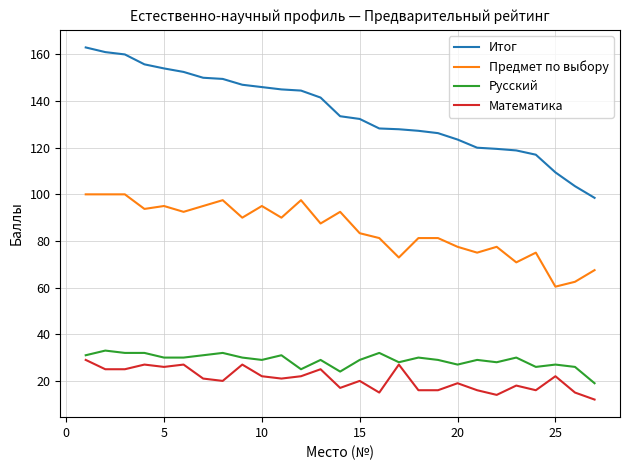

True or false: Итог and Предмет по выбору intersect in this chart.

False